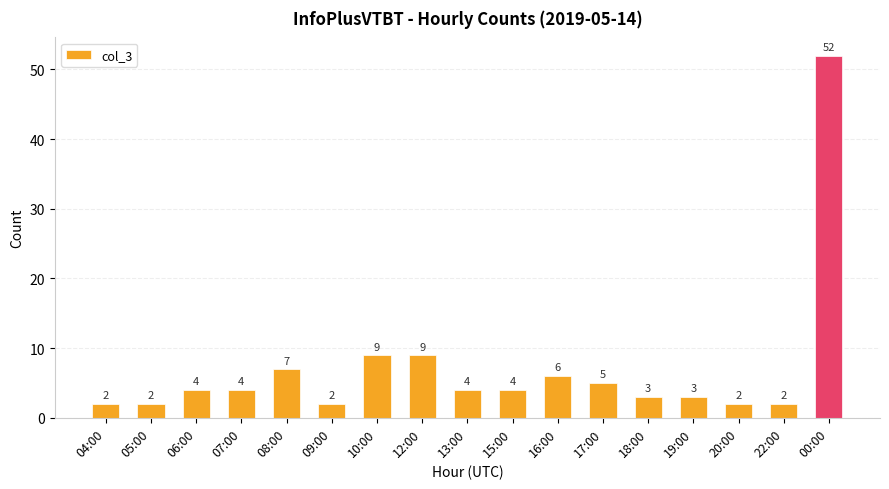

Which label corresponds to the largest value in the chart?

00:00